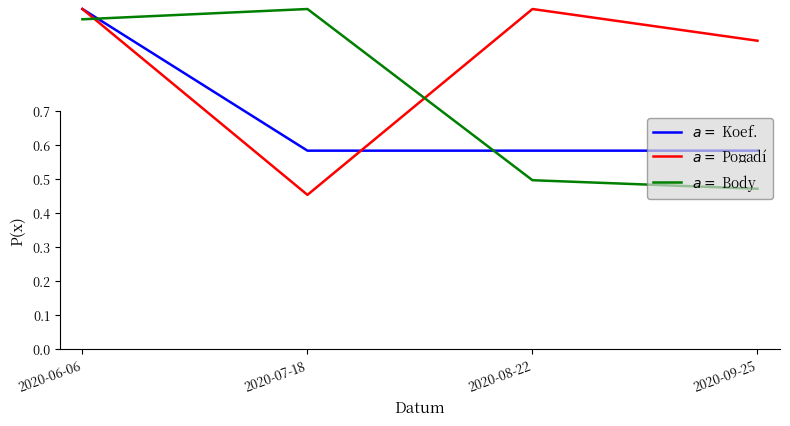

What is the average value of the Body series?

0.7